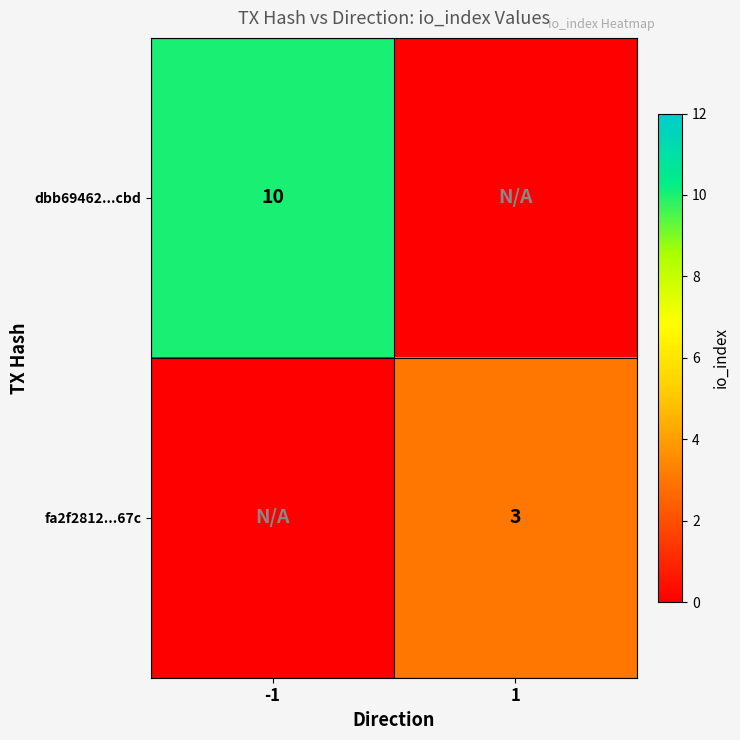

Is the value of fa2f2812...67c at 1 greater than the value of dbb69462...cbd at -1?

No